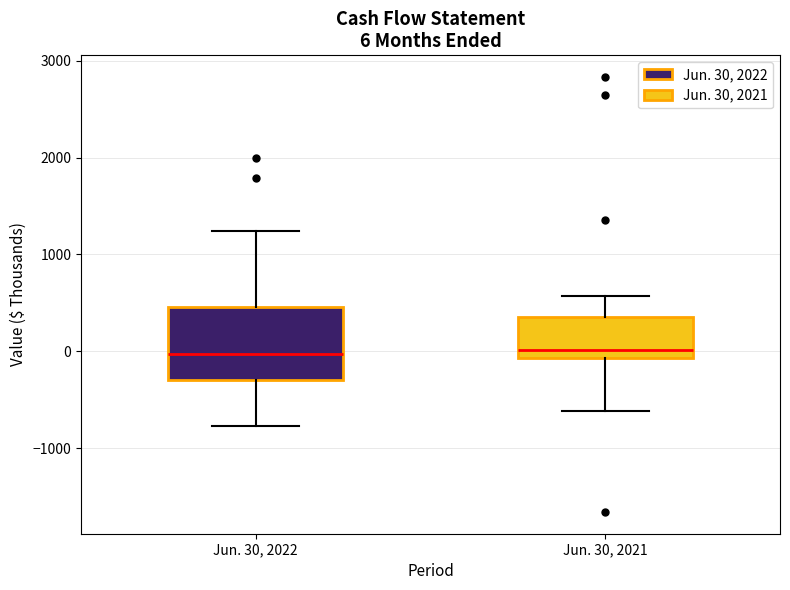

Comparing the boxes themselves (not the whiskers), which one is the tallest?

Jun. 30, 2022